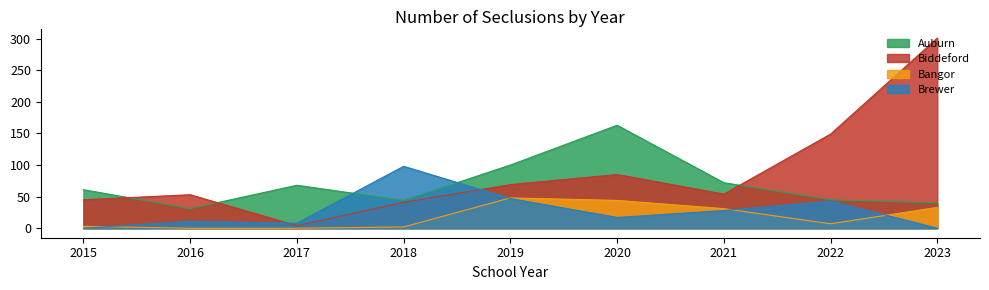

Rank the categories by Brewer value from lowest to highest.

2015, 2023, 2017, 2016, 2020, 2021, 2022, 2019, 2018